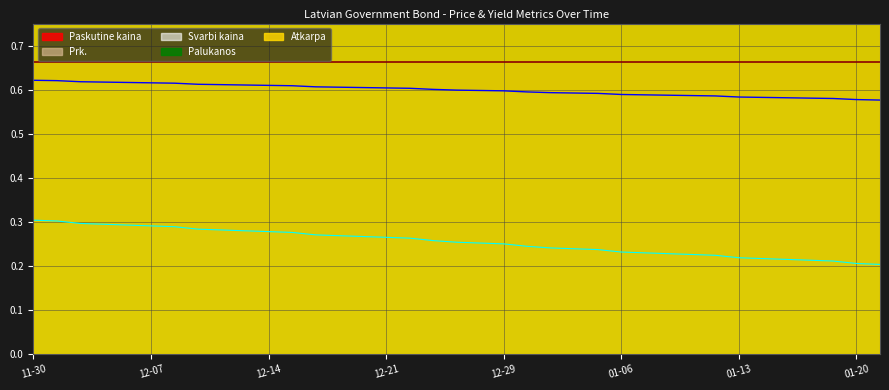

True or false: Svarbi kaina and Prk. intersect in this chart.

False